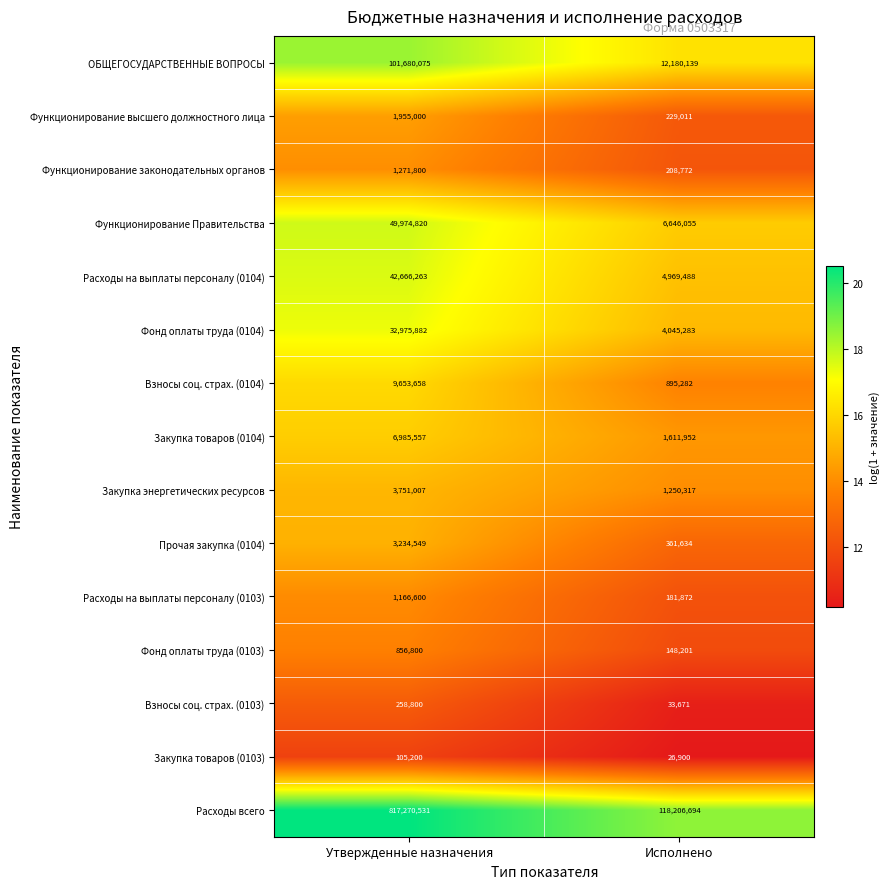

What is the total value across all series at Утвержденные назначения?

1073806542